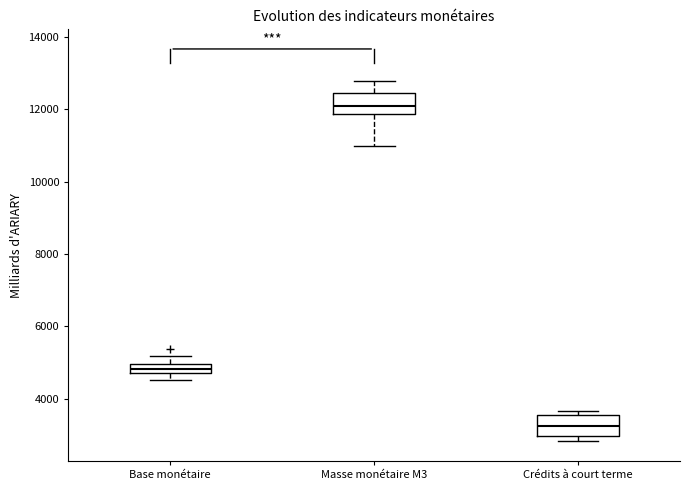

Where does the upper whisker of the box for Masse monétaire M3 end on the y-axis? The values are not printed on the chart, so give them approximately, as read against the axis.

12800